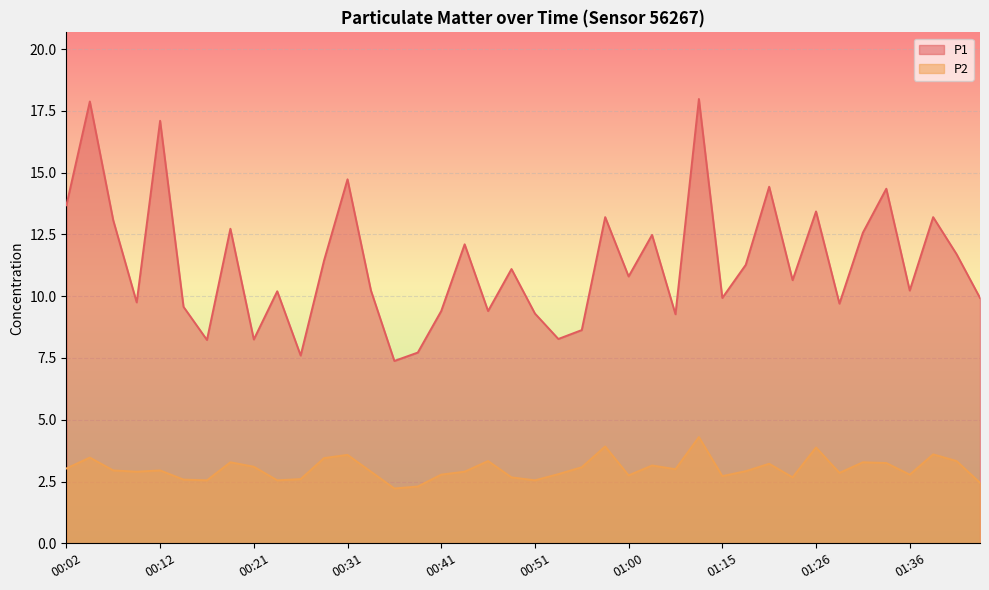

Rank the series by their average value, from lowest to highest.

P2, P1